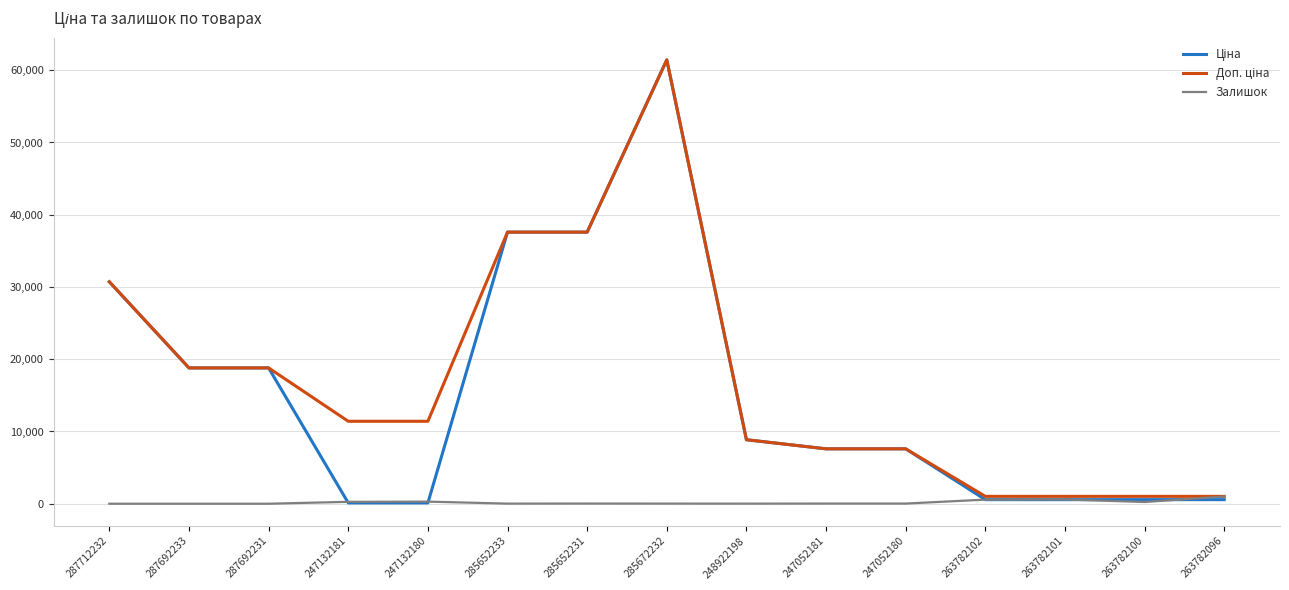

Which category has the highest value across all series?

285672232